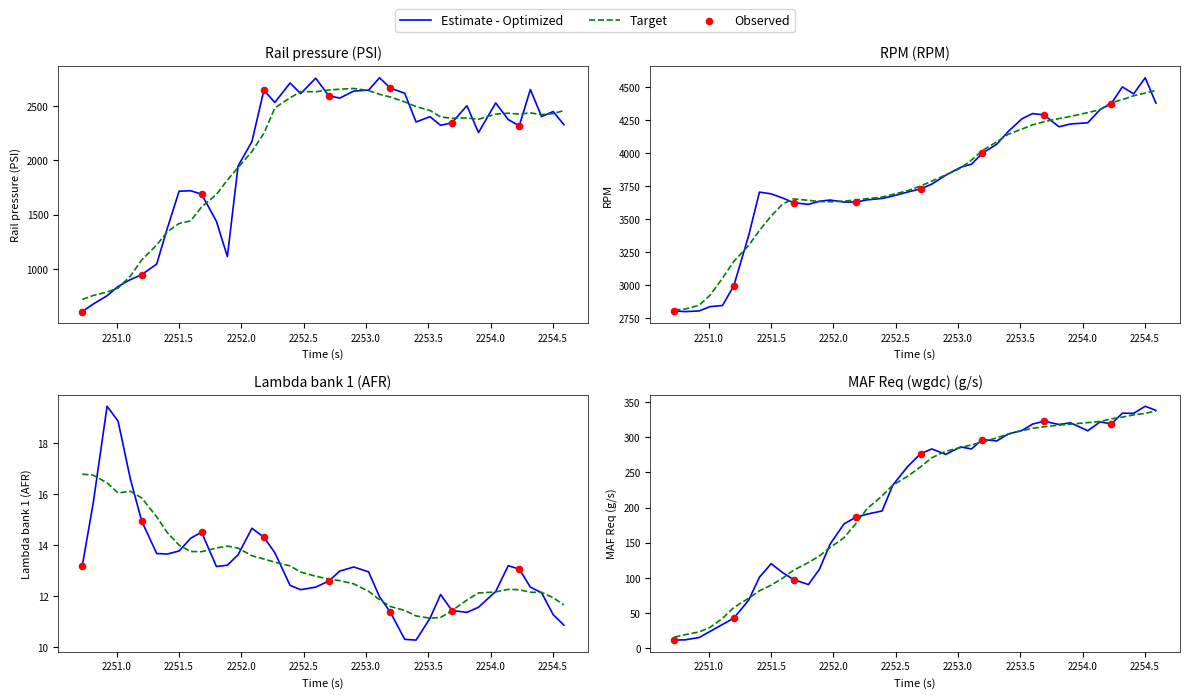

Which series has the widest spread of Y values?

Rail pressure (PSI)